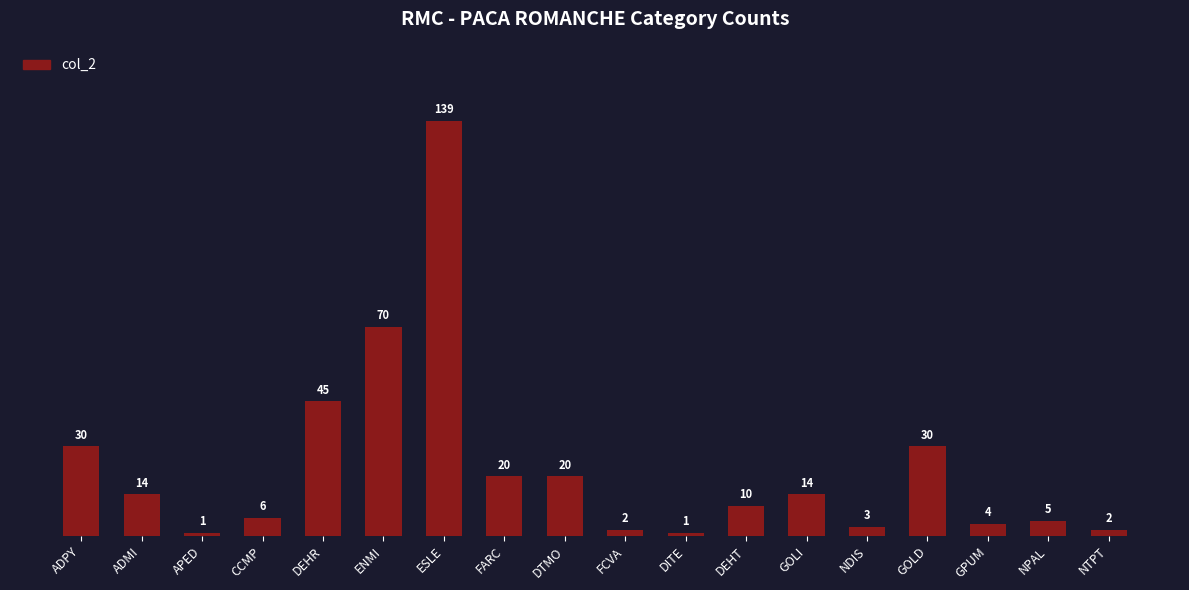

The value at DEHT is 10. True or false?

True